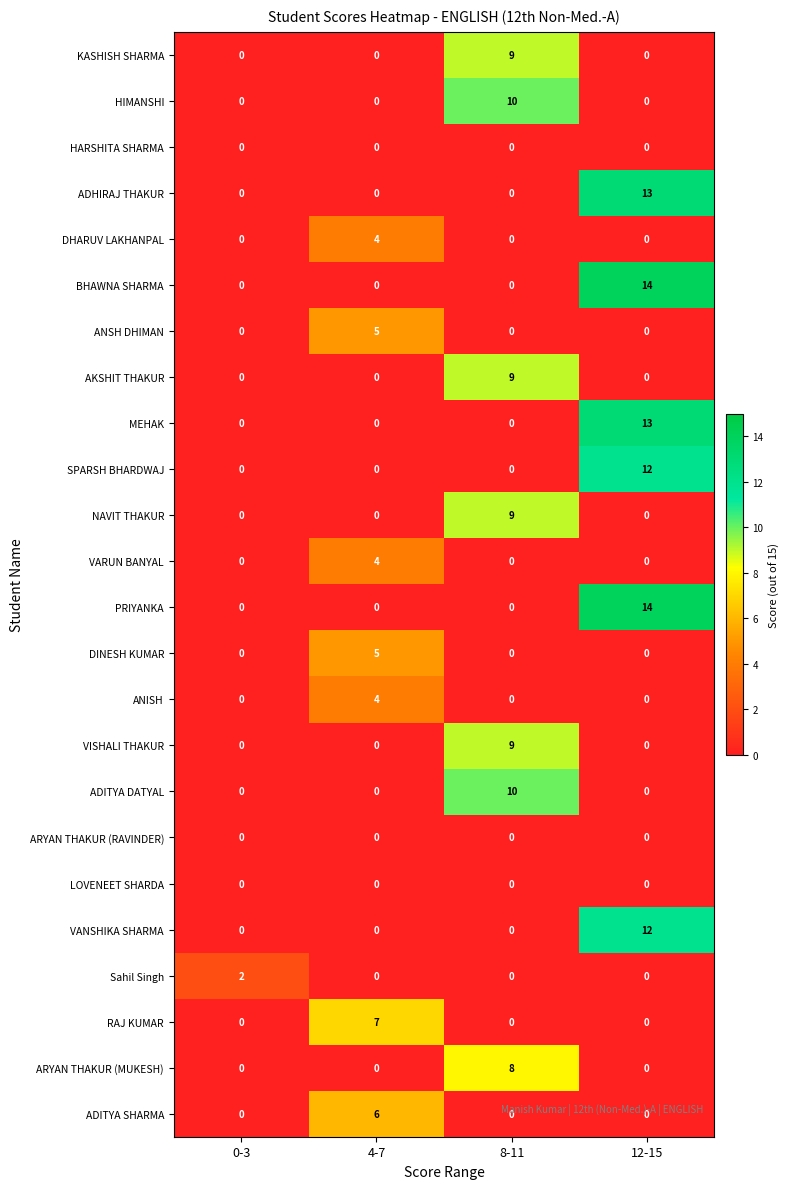

What value does the ADHIRAJ THAKUR series have at 12-15?

13